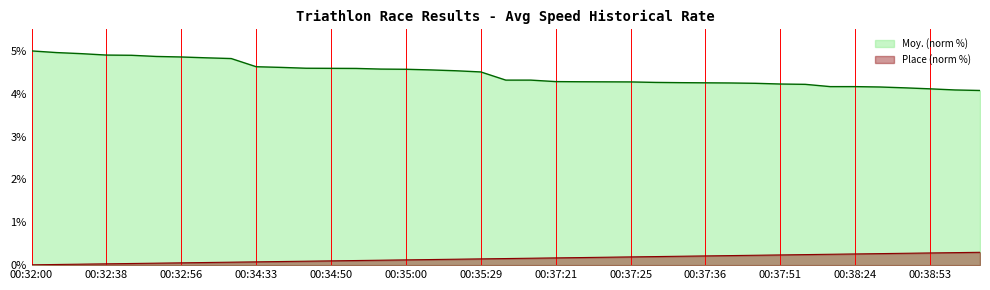

Rank the series at 00:35:00 from lowest to highest value.

Place (norm %), Moy. (norm %)